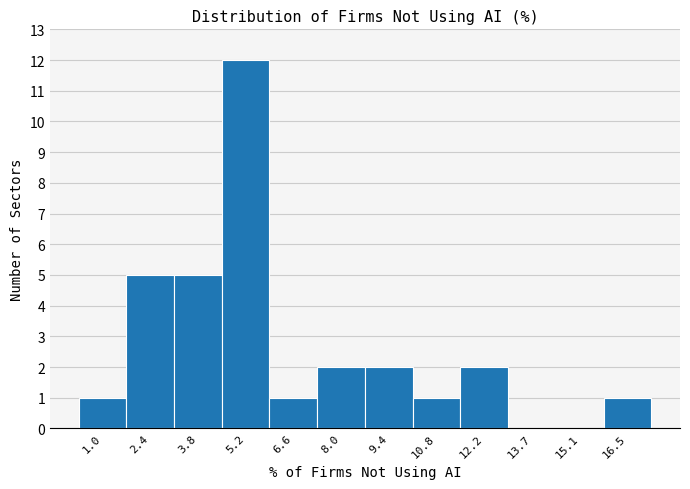

Reading left to right, transcribe this chart: for each bar, give the range it covers on the x-axis and its height. Neither the bar edges nor the heights are printed on the chart, so give them approximately, as read against the axes.

0.2 to 1.6: 1
1.6 to 3.0: 5
3.0 to 4.4: 5
4.4 to 6.0: 12
6.0 to 7.4: 1
7.4 to 8.8: 2
8.8 to 10.2: 2
10.2 to 11.6: 1
11.6 to 13.0: 2
13.0 to 14.4: 0
14.4 to 15.8: 0
15.8 to 17.2: 1